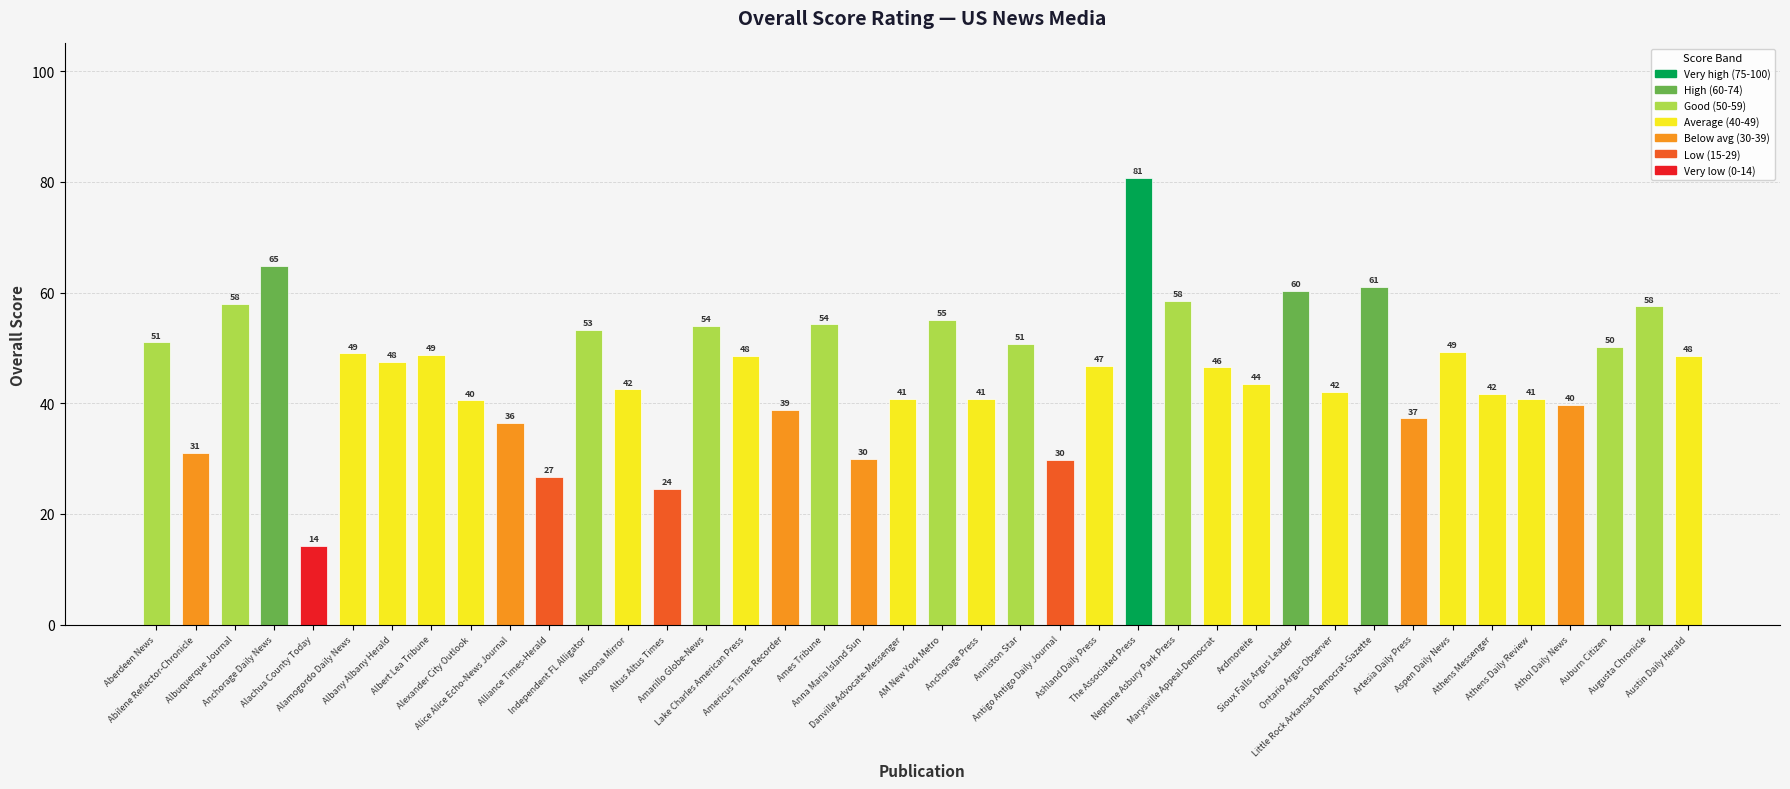

What is the approximate value at Alamogordo Daily News?

49.0